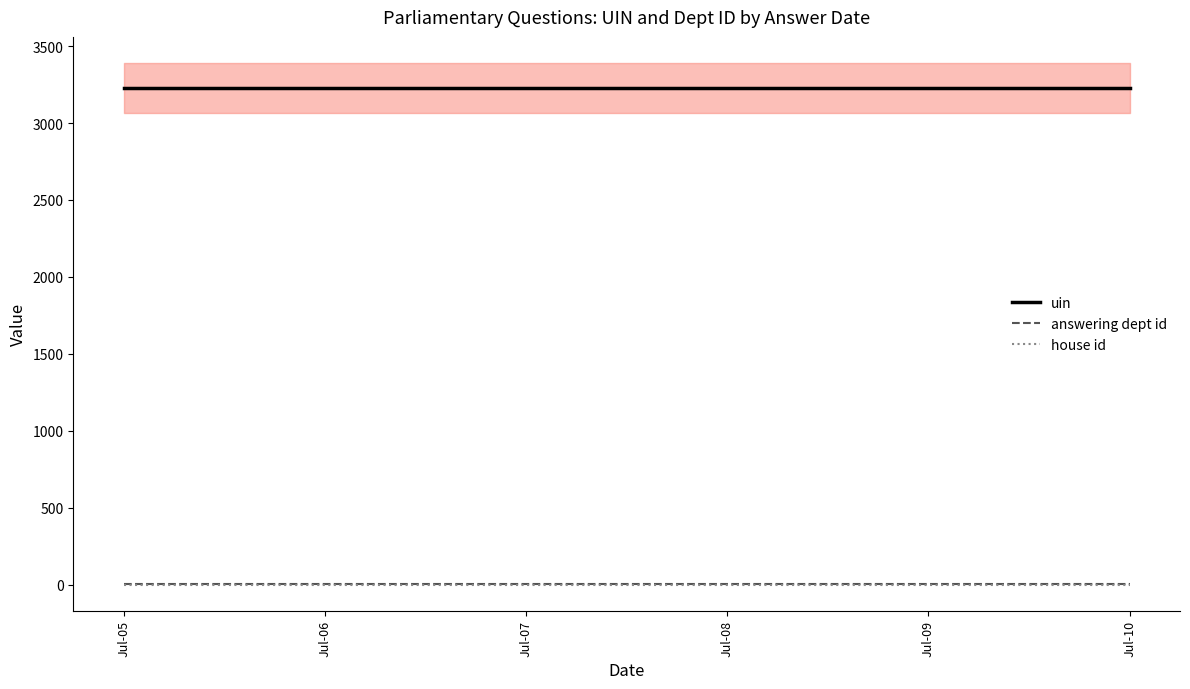

The house id series shows 1.0 at Jul-06. True or false?

True